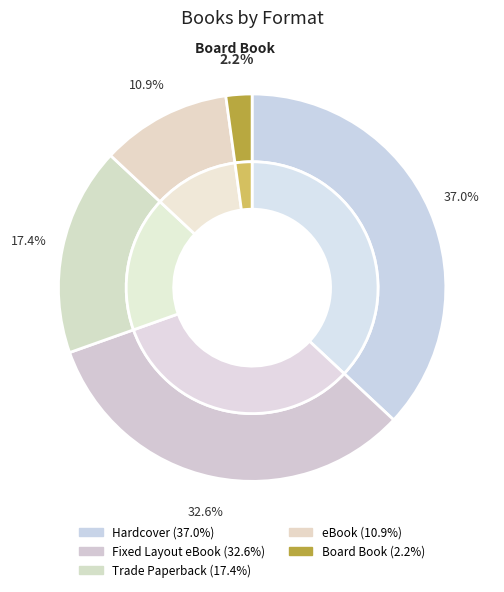

Is the sum of Board Book and Hardcover greater than half?

No